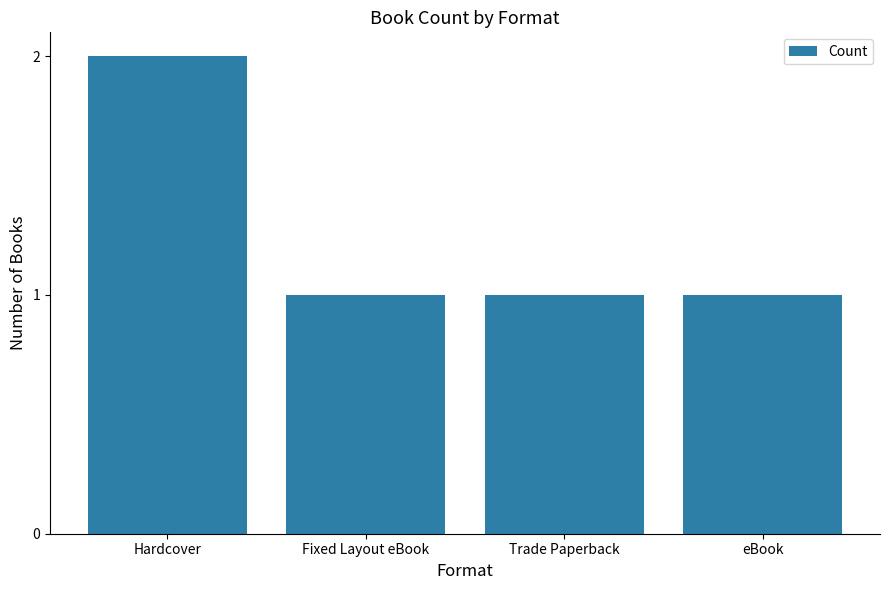

Approximately how many times larger is the value at Trade Paperback compared to eBook?

1.0